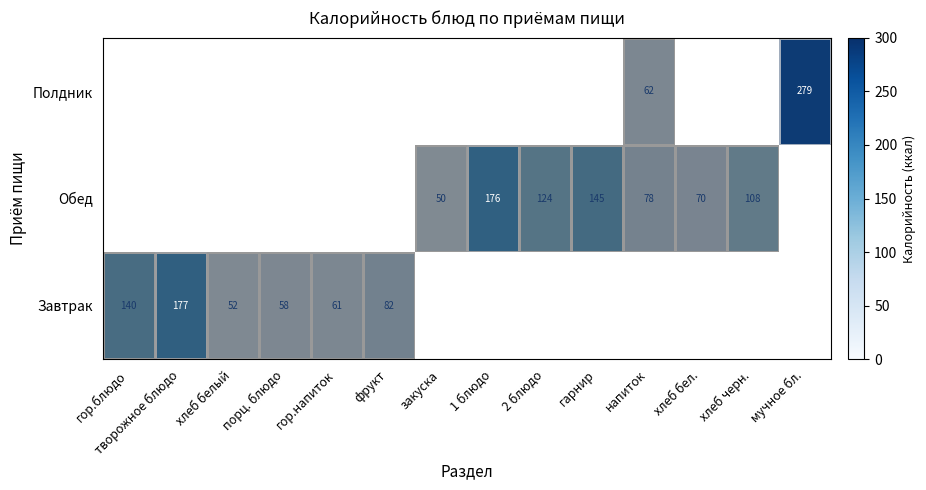

Rank the series by their average value, from highest to lowest.

Завтрак, Обед, Полдник